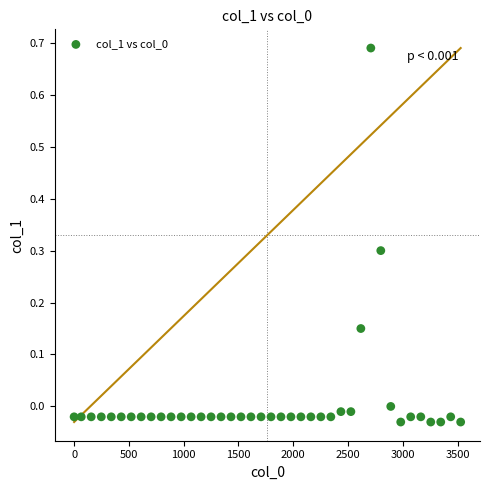

What is the range of X values (max minus min)?

3528.0